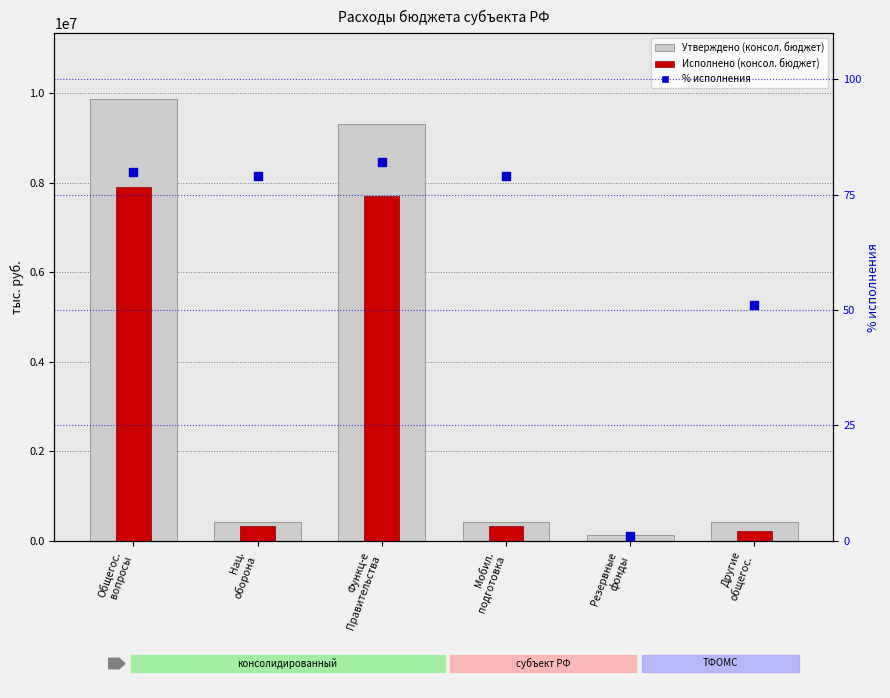

What is the total value across all series at Другие
общегос.?

635551.7